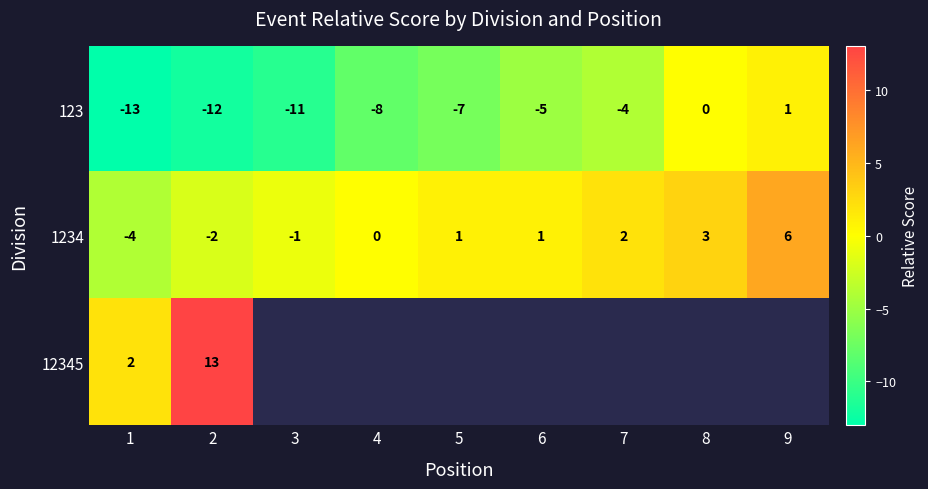

How many series are shown in this chart?

3